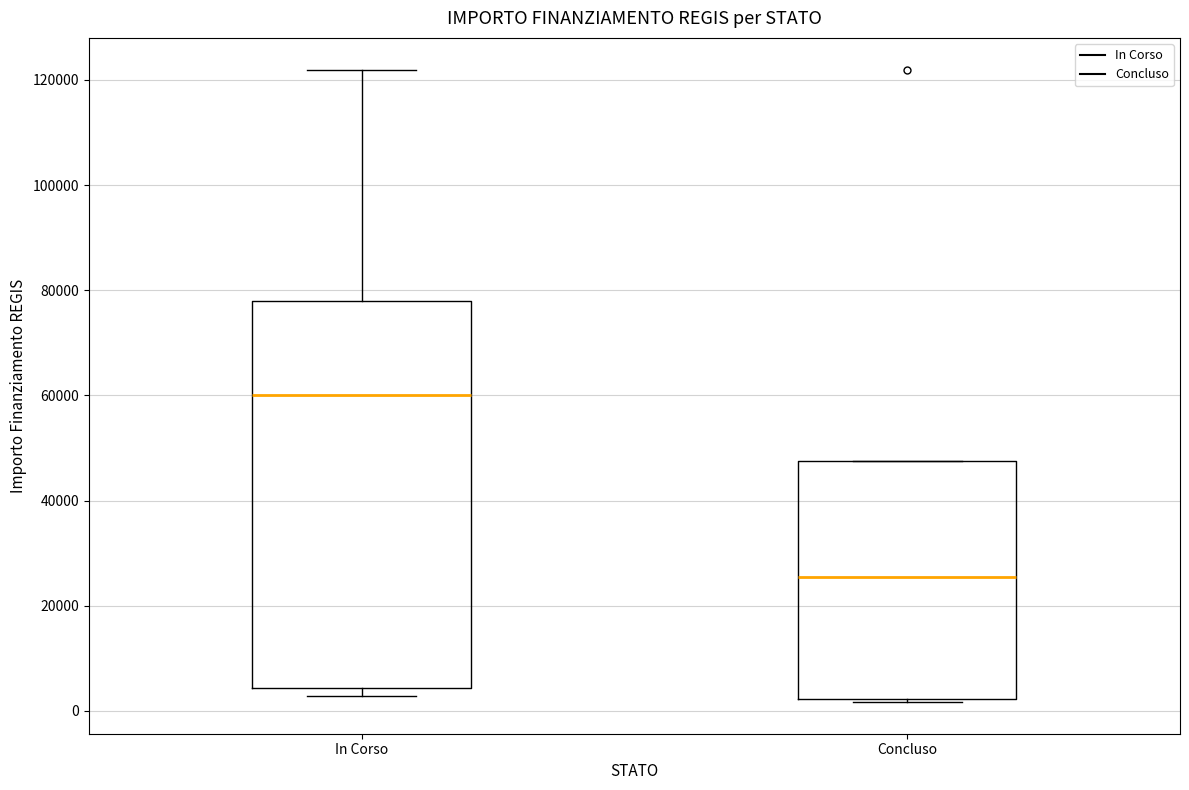

Which box's median line is the lowest?

Concluso